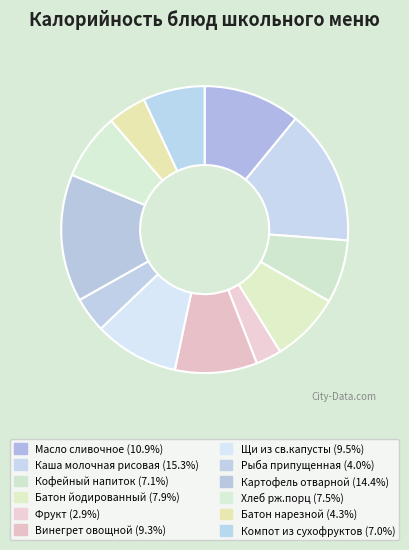

Count the number of slices in the pie.

12